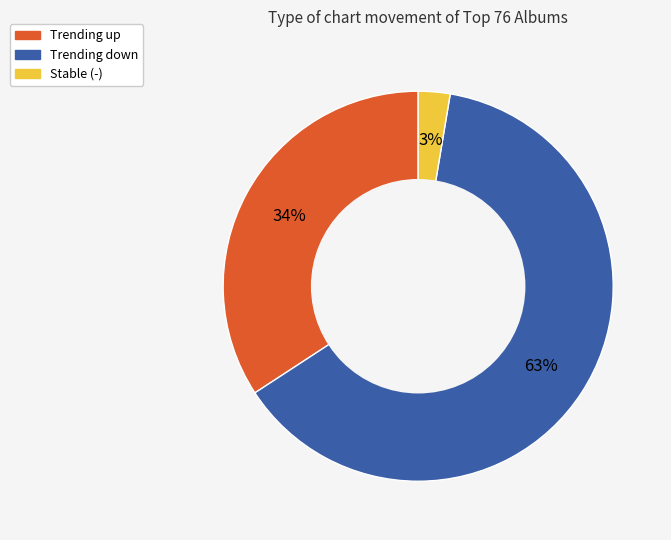

To the nearest percent, what is the average slice percentage?

33%